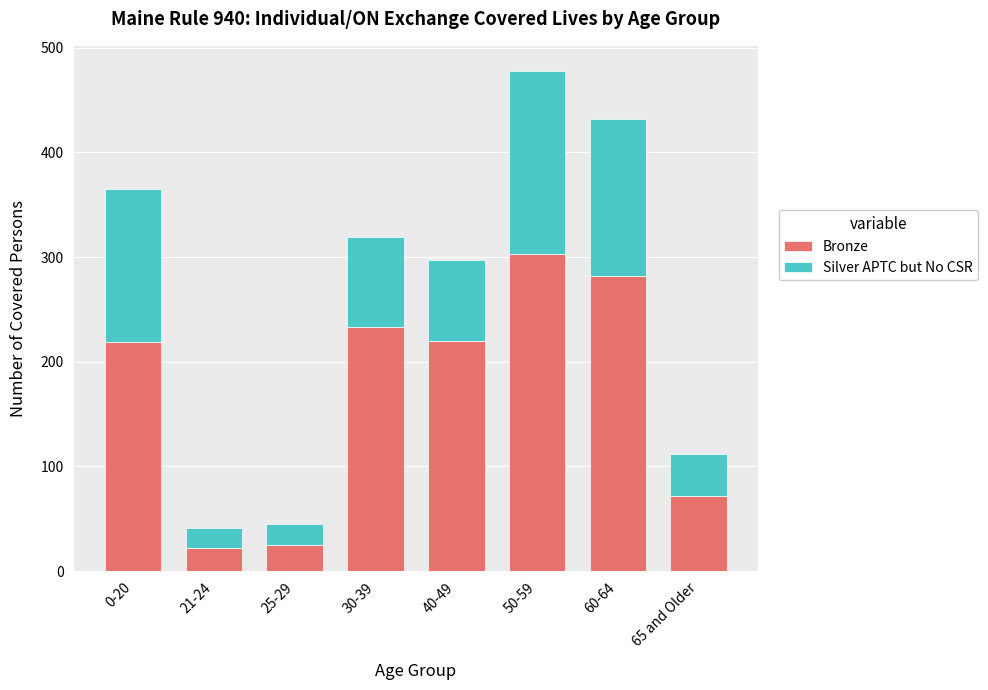

What is the lowest value of the Bronze series?

22